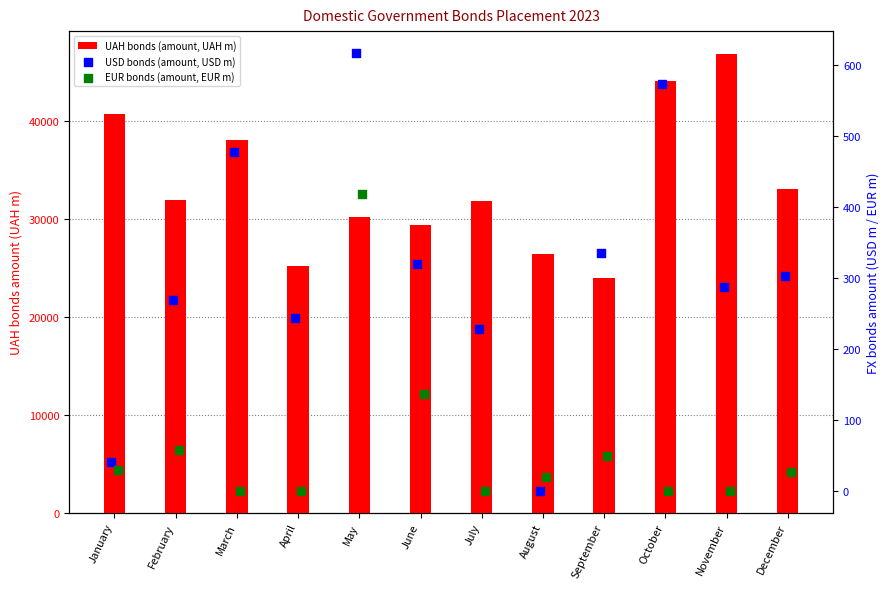

Is the value of UAH bonds (amount, UAH m) at February greater than the value of EUR bonds (amount, EUR m) at April?

Yes